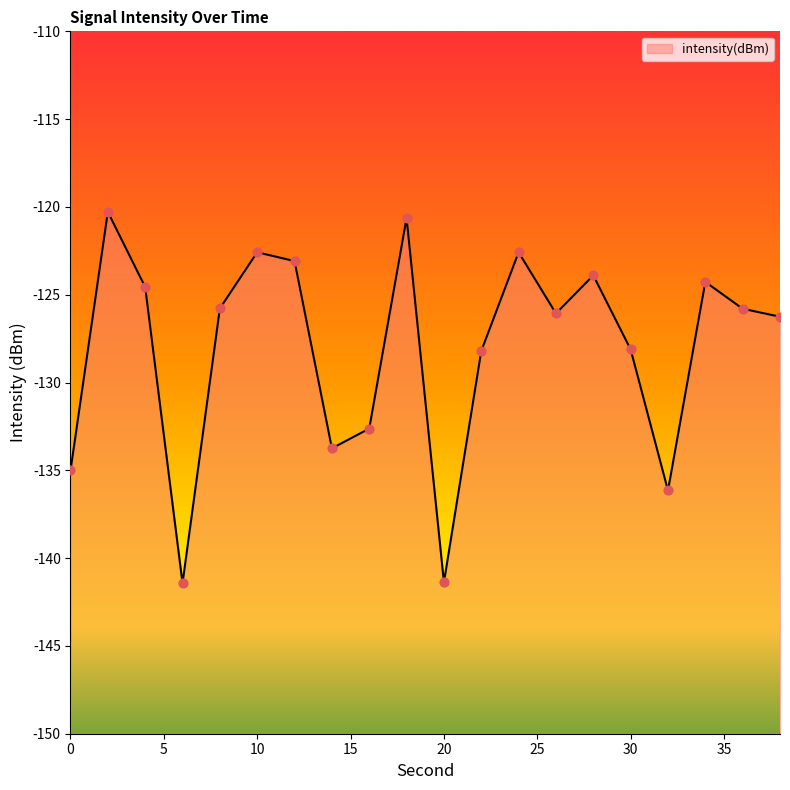

Between 38 and 32, which is larger?

38